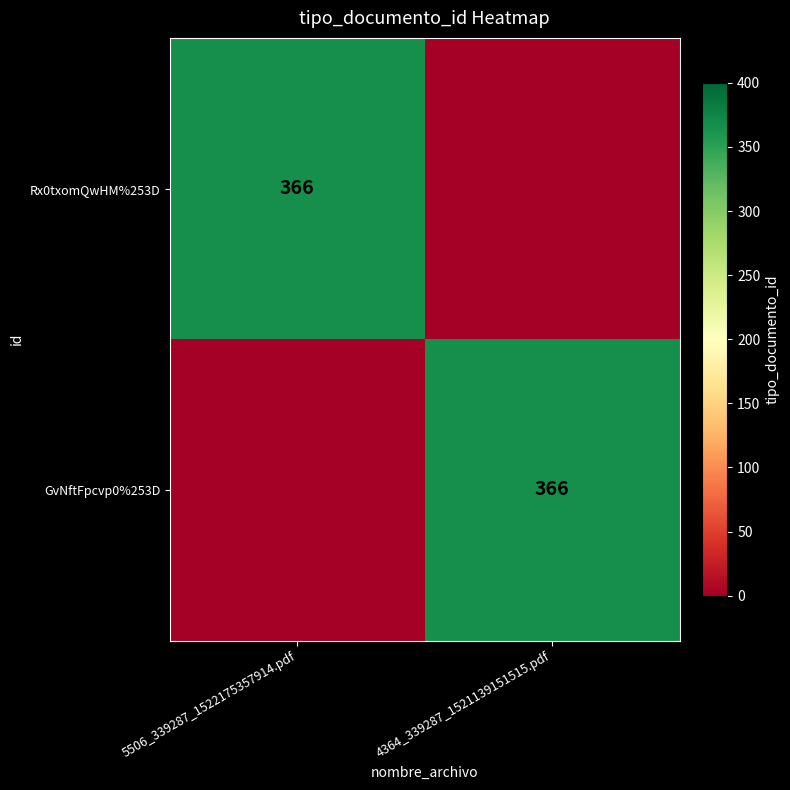

The Rx0txomQwHM%253D series shows 222 at 5506_339287_1522175357914.pdf. True or false?

False